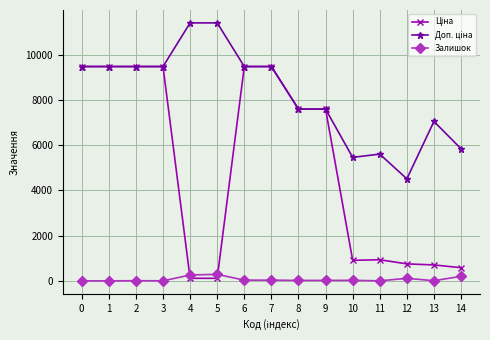

Count the number of categories in the chart.

15